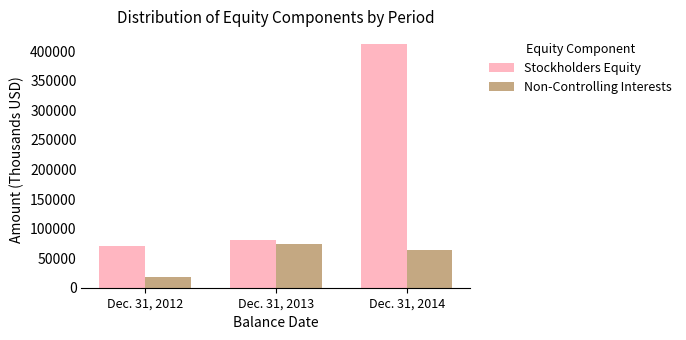

How many Non-Controlling Interests values are between 17741 and 73265?

3